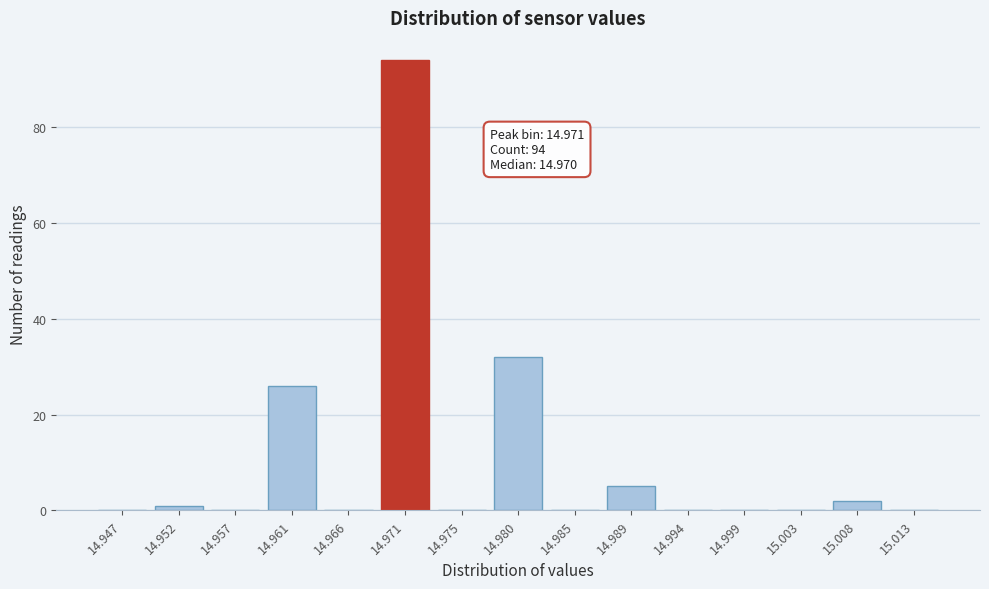

Reading left to right, what are all the values shown in this chart?

14.947=0	14.952=1	14.957=0	14.961=26	14.966=0	14.971=94	14.975=0	14.980=32	14.985=0	14.989=5	14.994=0	14.999=0	15.003=0	15.008=2	15.013=0